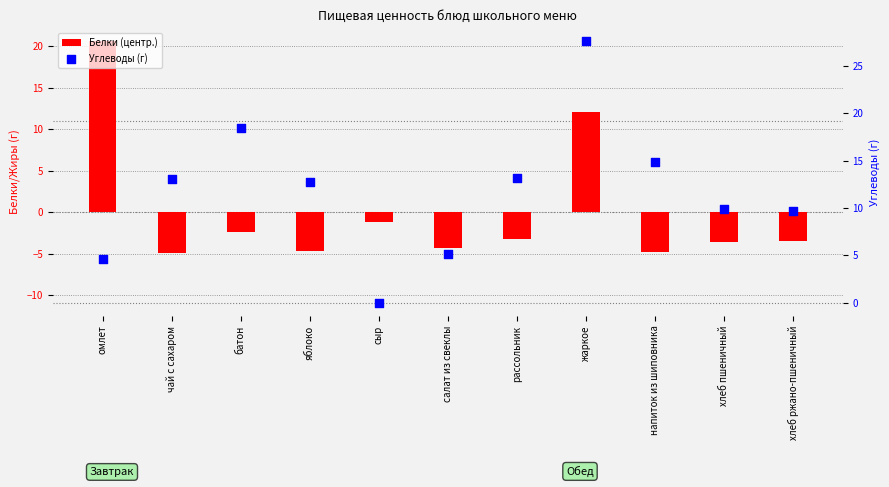

Which series has the largest total across all categories?

Углеводы (г)